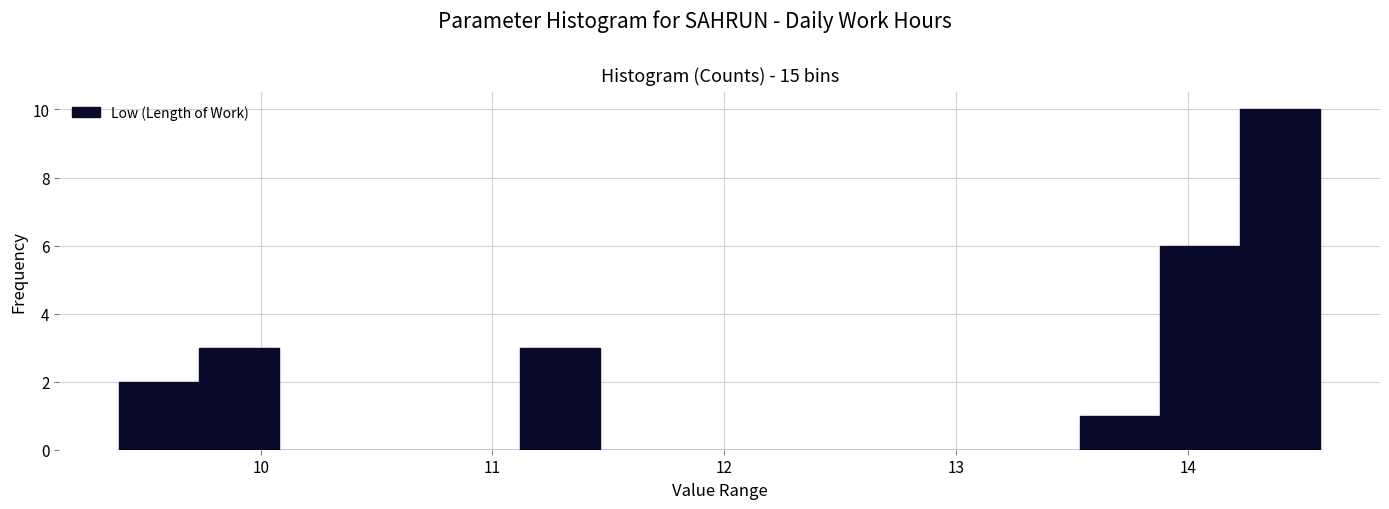

Read against the x-axis, roughly where is the centre of the tallest bar?

14.4